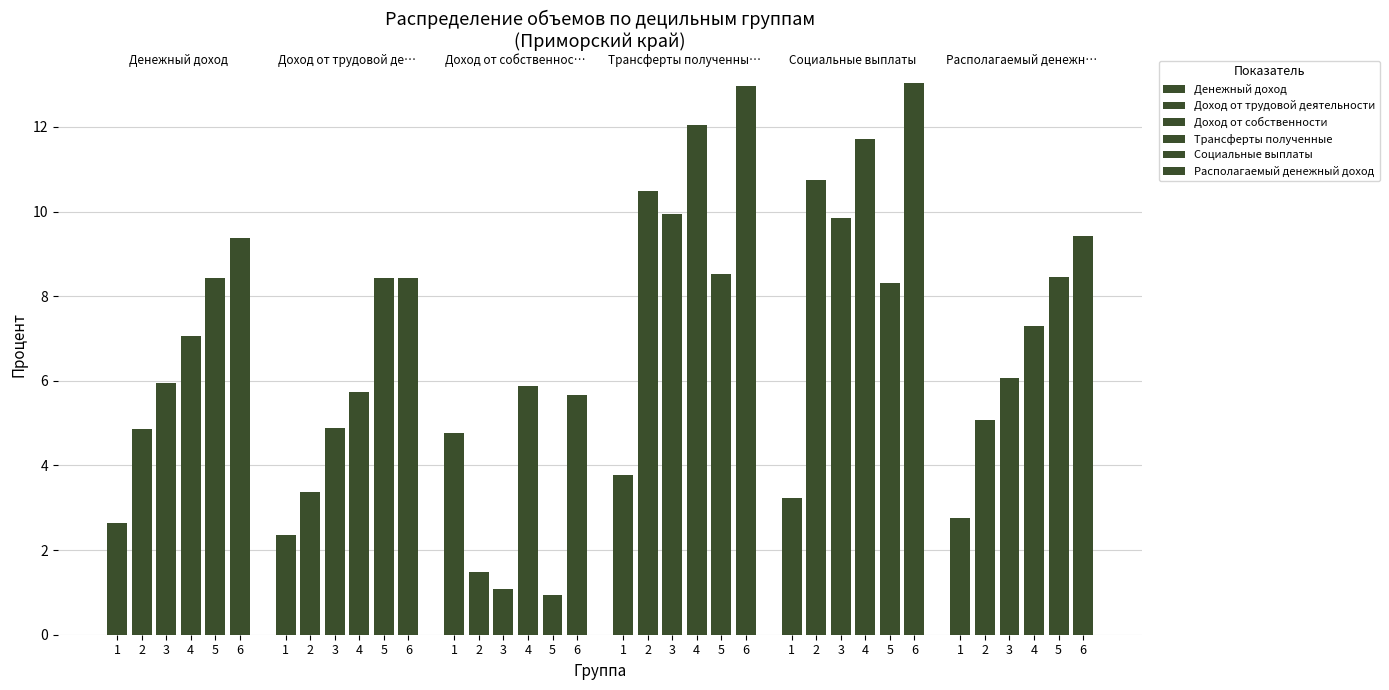

The Располагаемый денежный доход series shows 4.2 at 6. True or false?

False